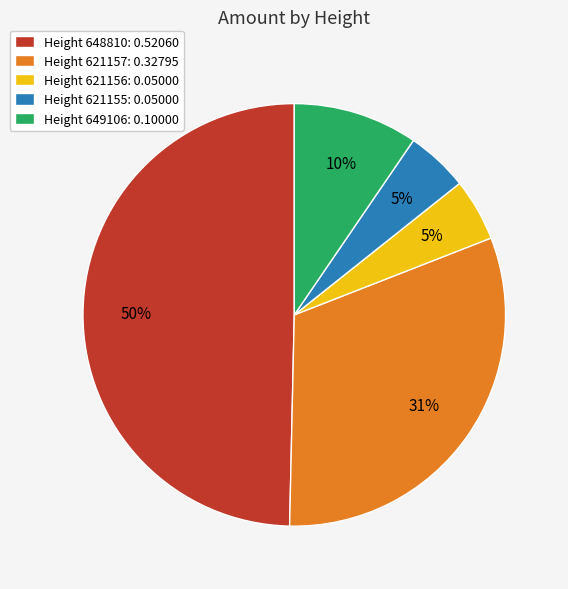

To the nearest percent, what is the average slice percentage?

20%